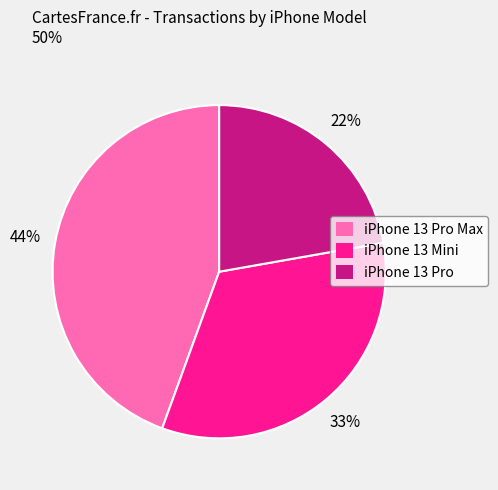

What percentage is the iPhone 13 Pro Max slice, to the nearest percent?

44%